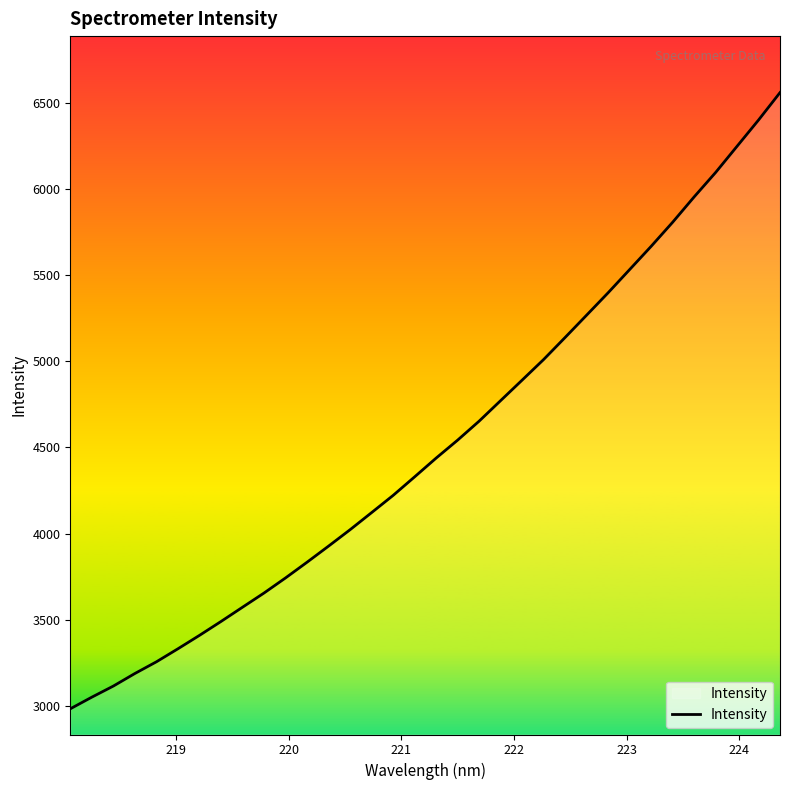

What is the smallest value displayed?

2982.6